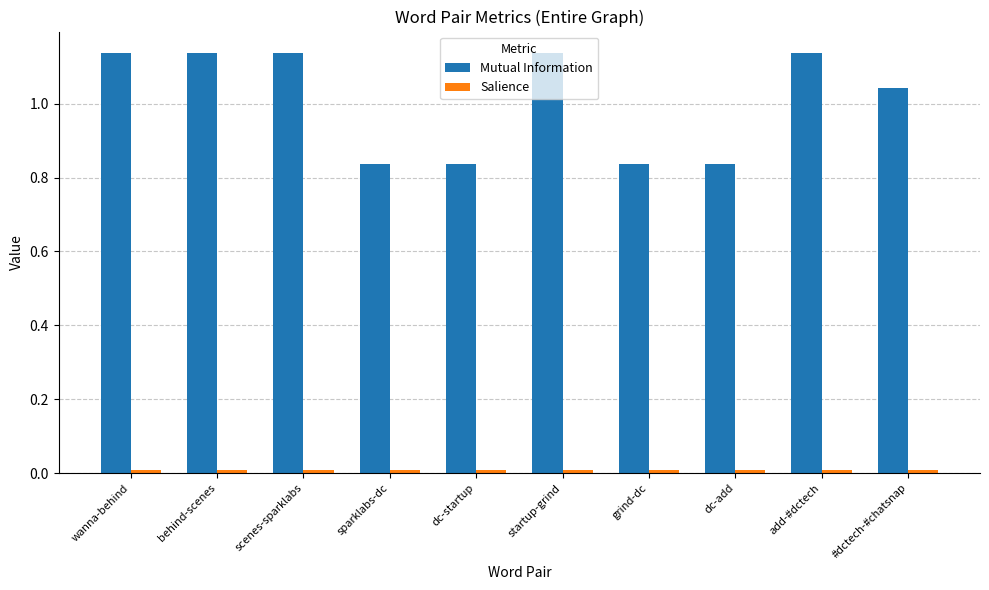

What is the difference between the maximum and minimum values in the Mutual Information series?

0.3